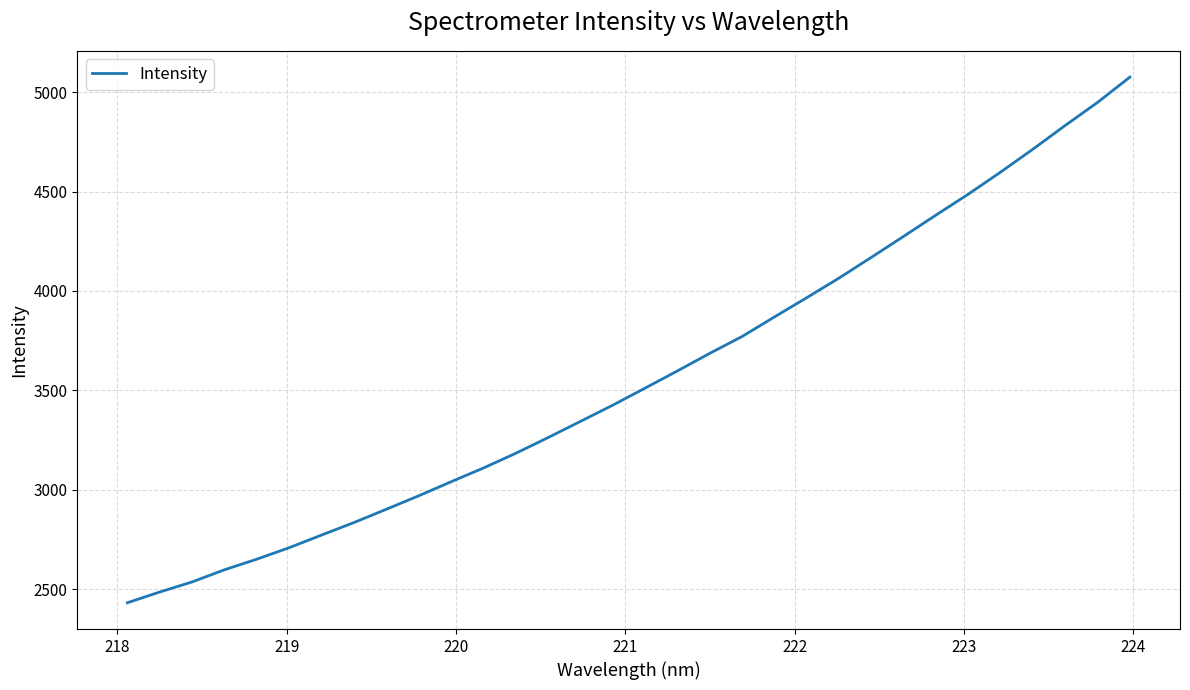

What is the maximum value shown in the chart?

5075.5